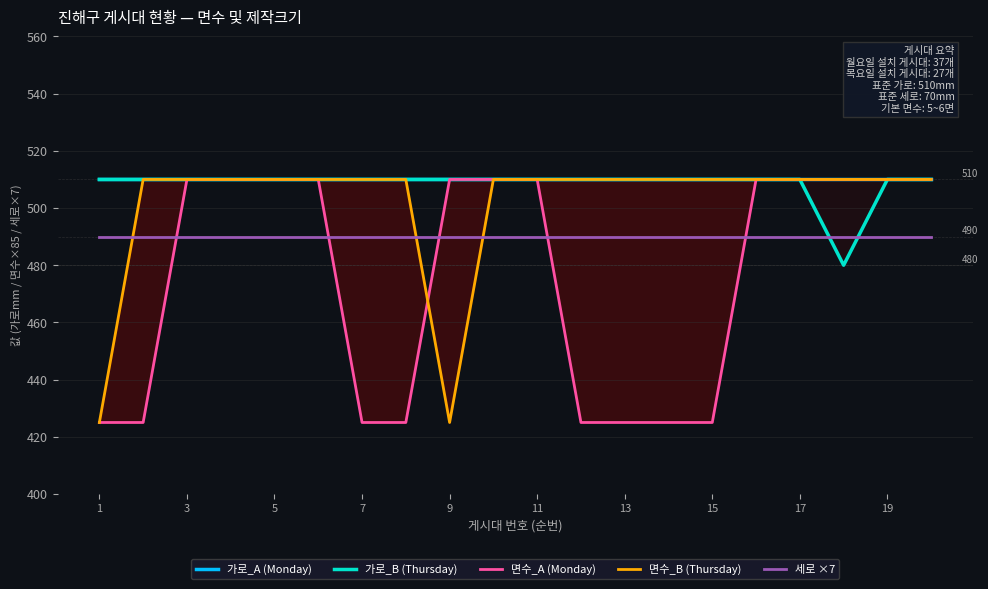

The value of 면수_A (Monday) at 11 is 510. True or false?

True